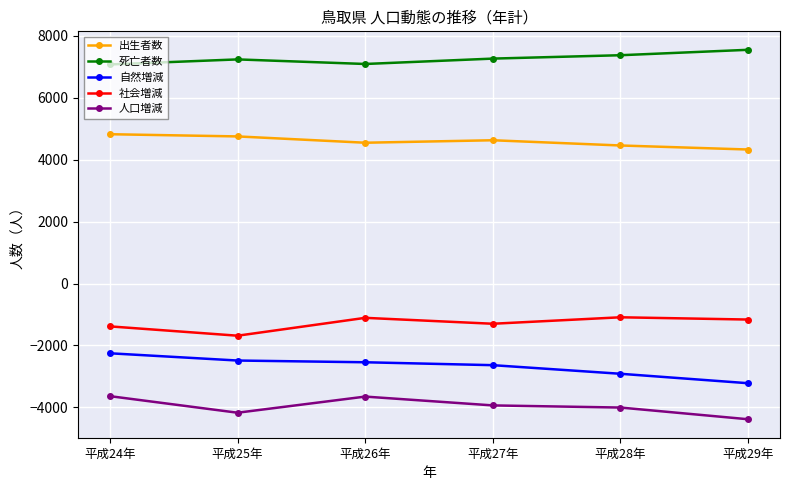

What is the label of the 1st point from the right?

平成29年